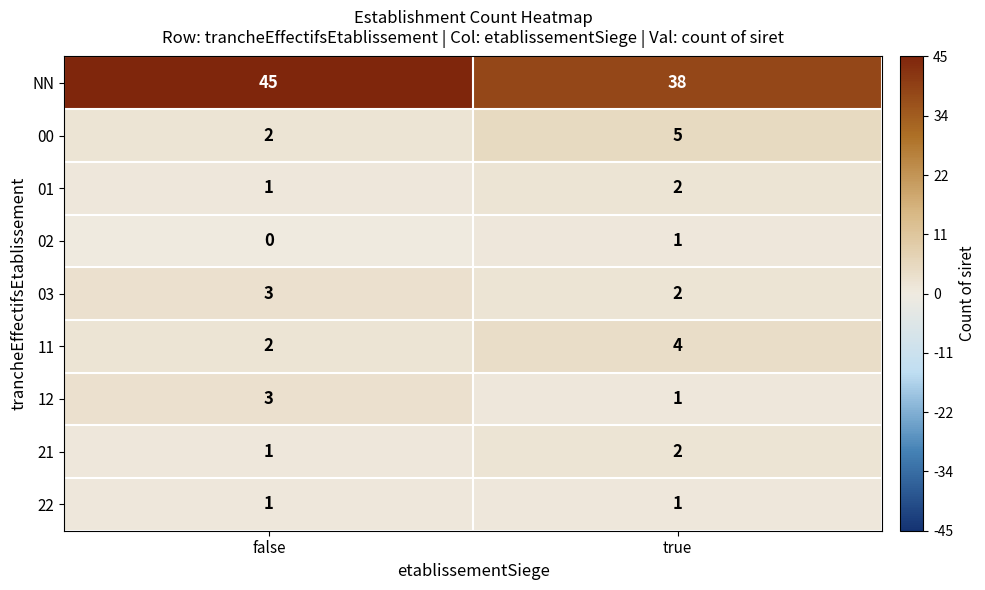

Reading left to right, transcribe all the data shown in this chart.

NN: false=45	true=38
00: false=2	true=5
01: false=1	true=2
02: false=0	true=1
03: false=3	true=2
11: false=2	true=4
12: false=3	true=1
21: false=1	true=2
22: false=1	true=1